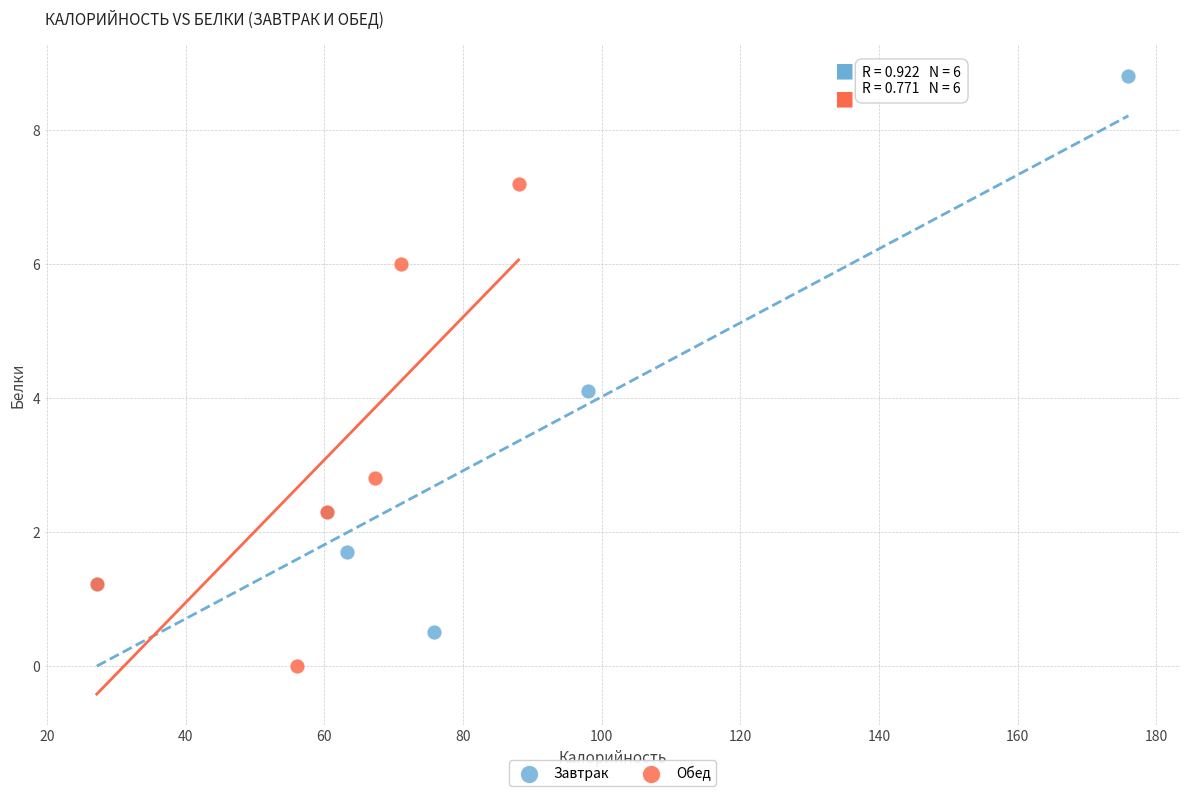

What are all the series names shown in the legend?

Завтрак, Обед